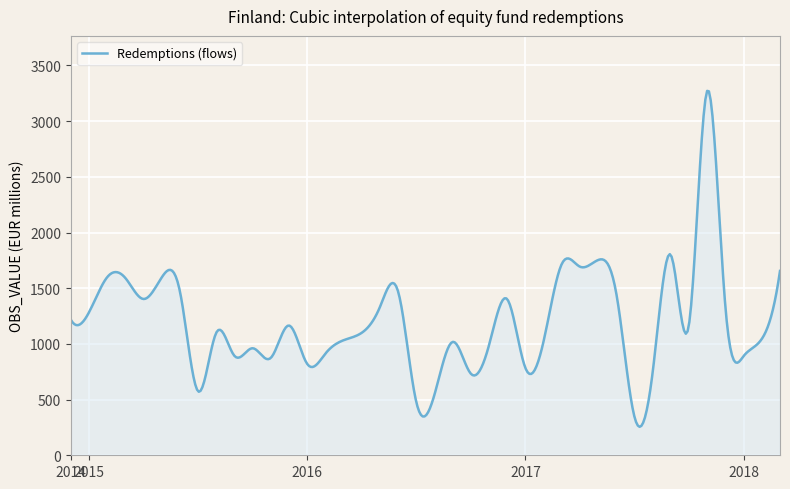

What is the difference between the maximum and minimum values?

3015.9